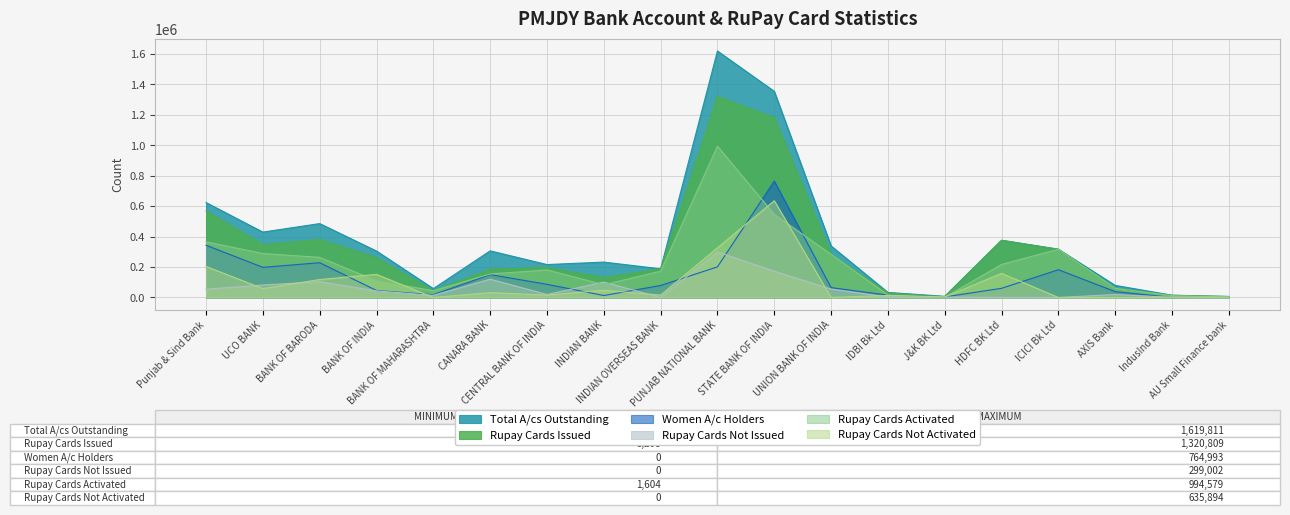

True or false: Rupay Cards Issued and Rupay Cards Not Activated cross at least once.

False